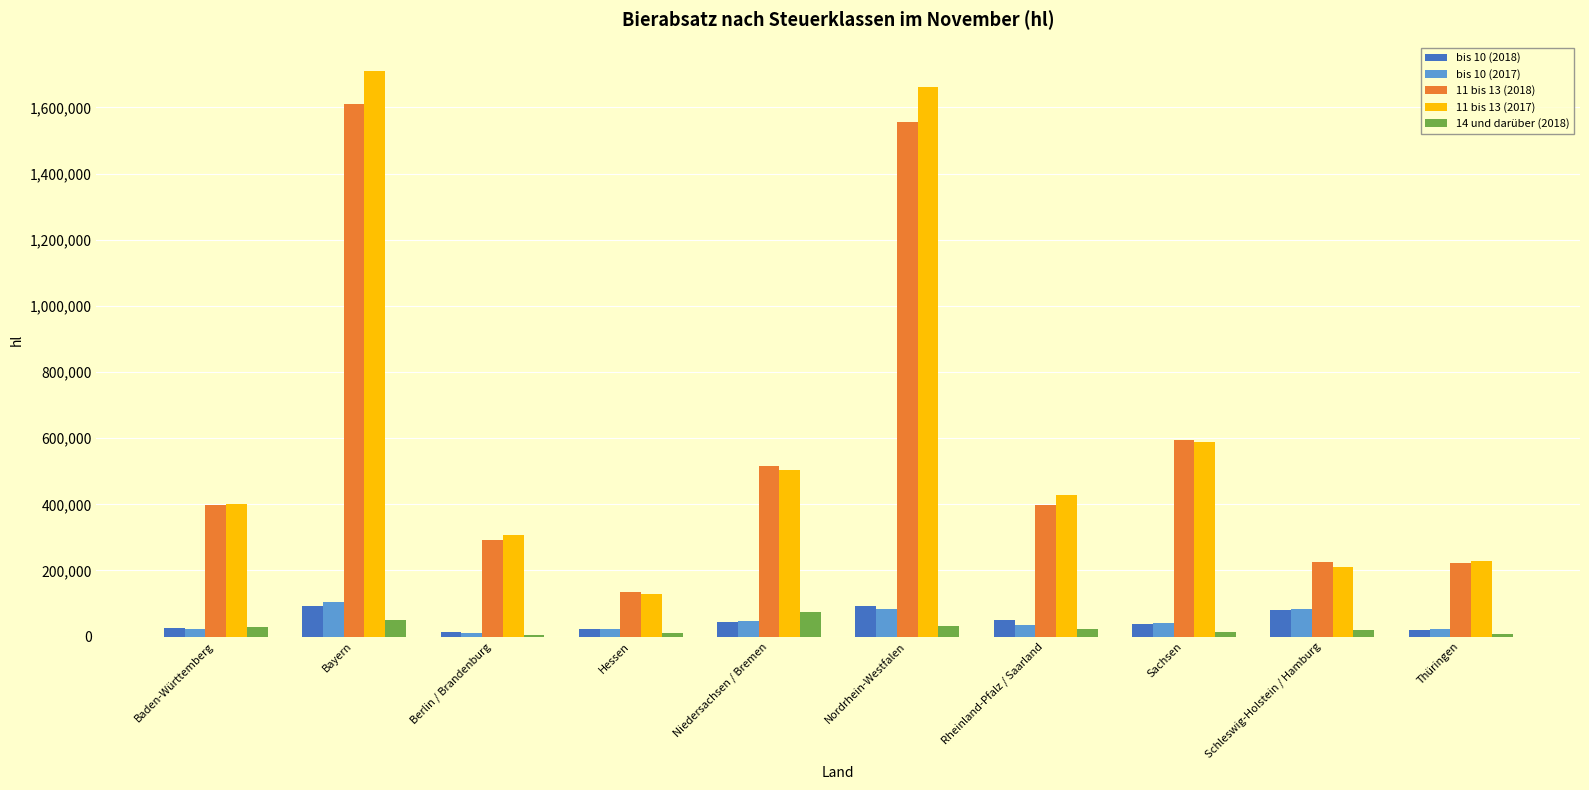

Which series has the widest spread of values?

11 bis 13 (2017)